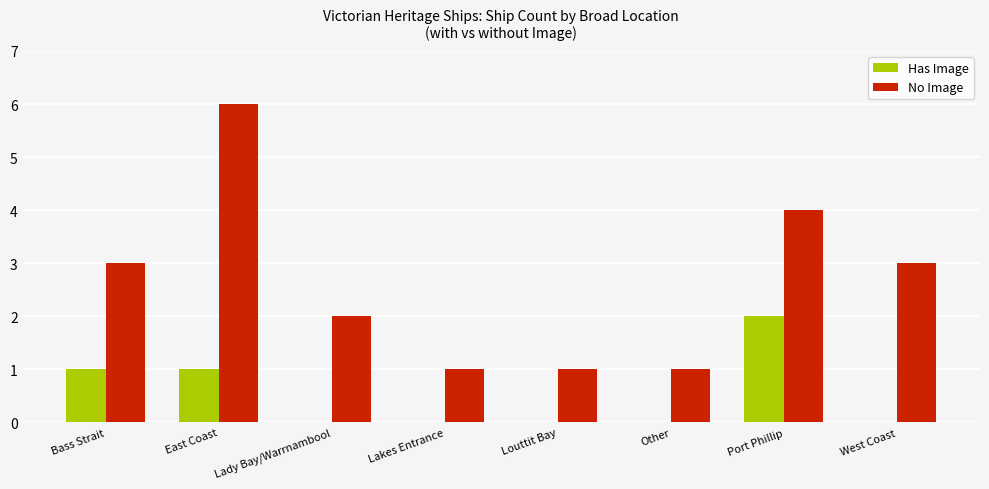

Reading left to right, extract all data points from this chart.

Has Image: Bass Strait=1	East Coast=1	Lady Bay/Warrnambool=0	Lakes Entrance=0	Louttit Bay=0	Other=0	Port Phillip=2	West Coast=0
No Image: Bass Strait=3	East Coast=6	Lady Bay/Warrnambool=2	Lakes Entrance=1	Louttit Bay=1	Other=1	Port Phillip=4	West Coast=3